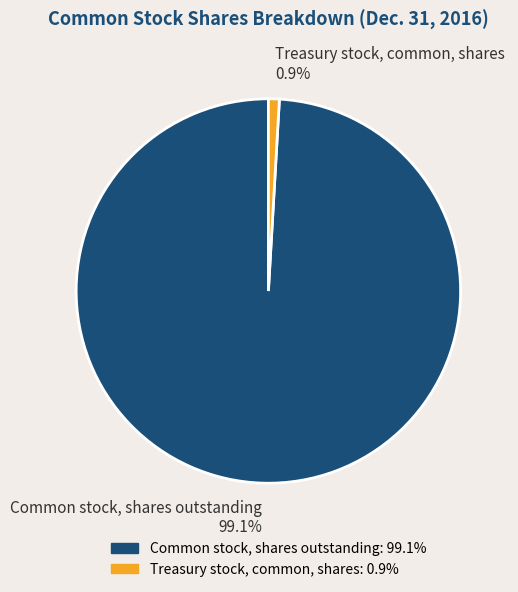

Rank the categories by value from highest to lowest.

Common stock, shares outstanding, Treasury stock, common, shares